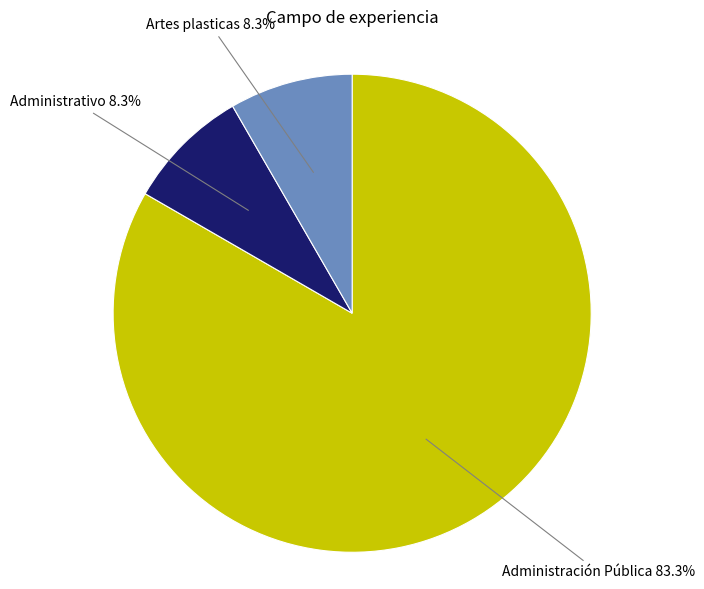

How many slices are in this pie chart?

3